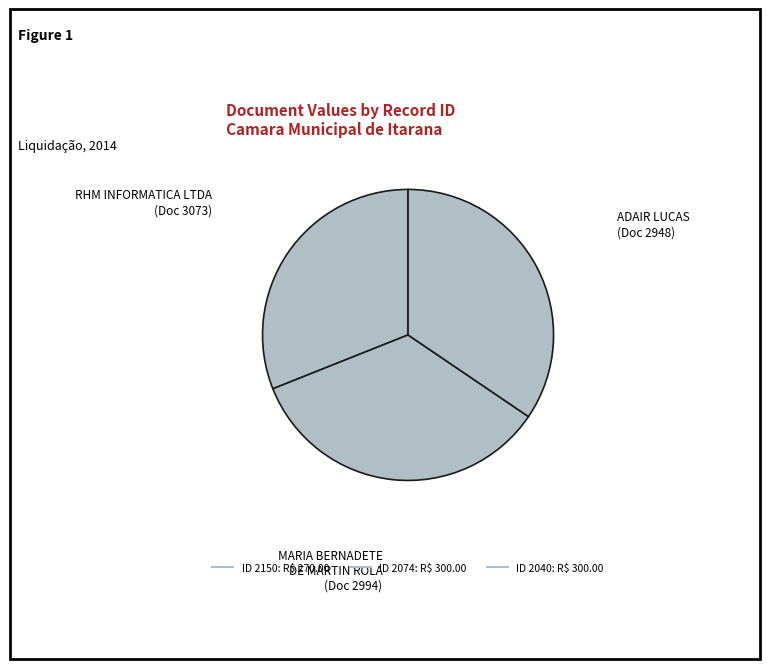

Rank the categories by value from highest to lowest.

2074, 2040, 2150